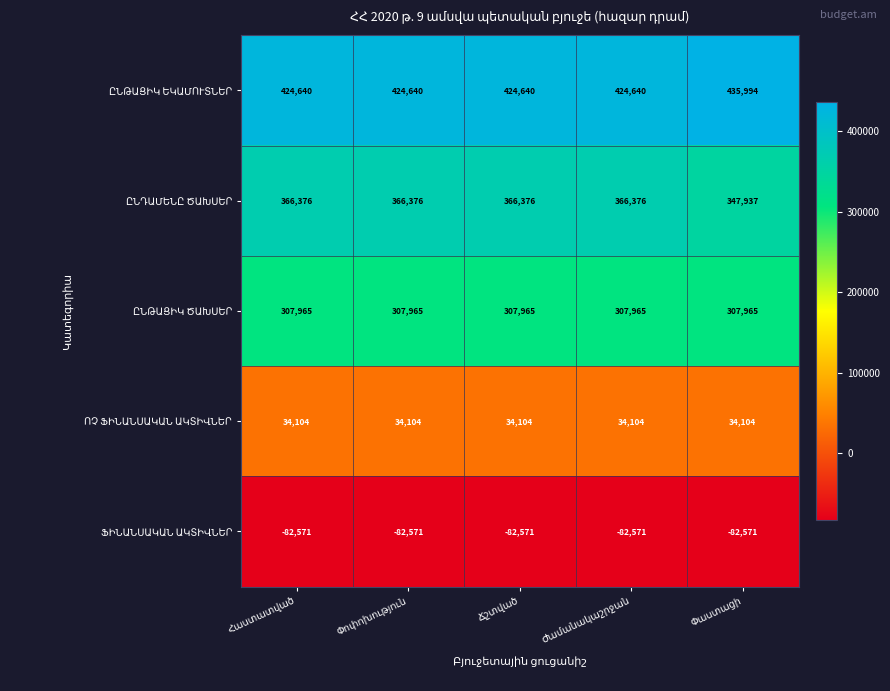

At how many categories does at least one series exceed 130469?

5